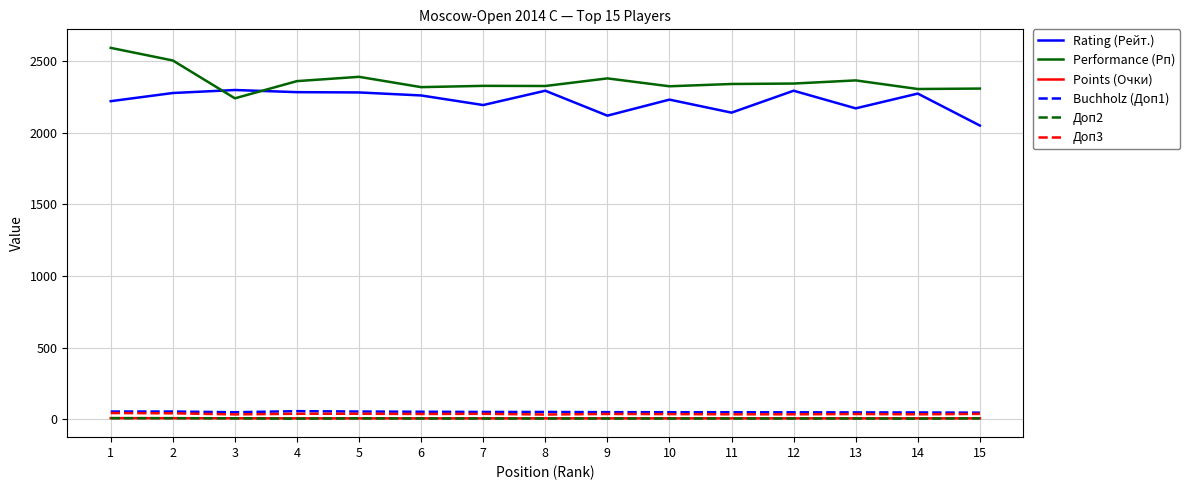

Which series changed the most between 1 and 6?

Performance (Рп)